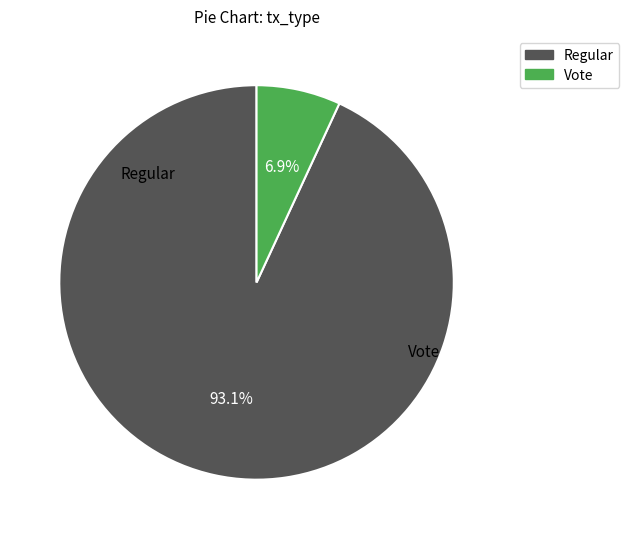

Between Regular and Vote, which is larger?

Regular